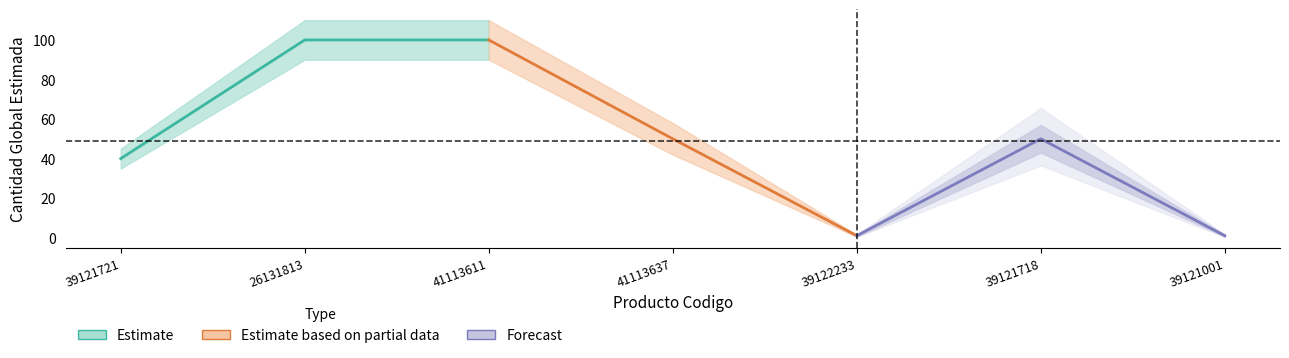

What is the difference between the Forecast values at 39121001 and 39121718?

49